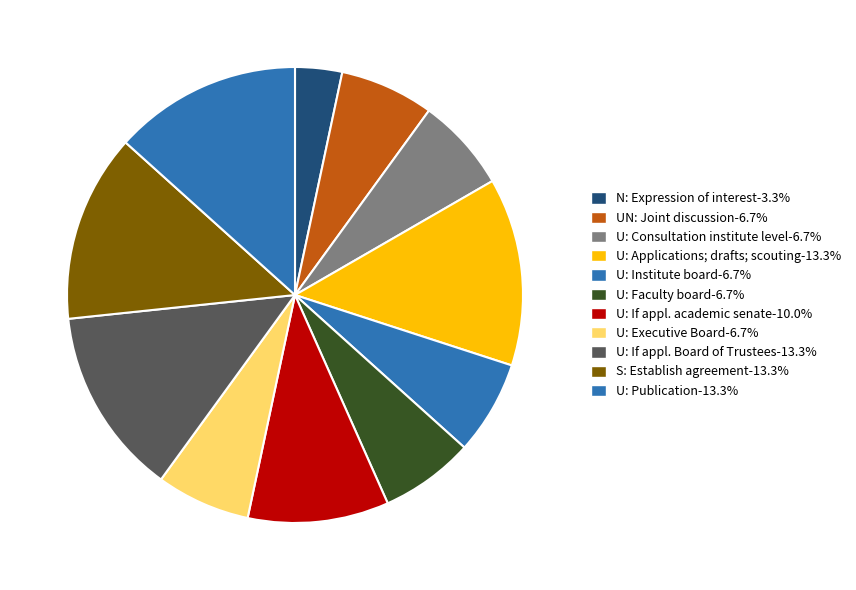

How many segments does this pie chart have?

11